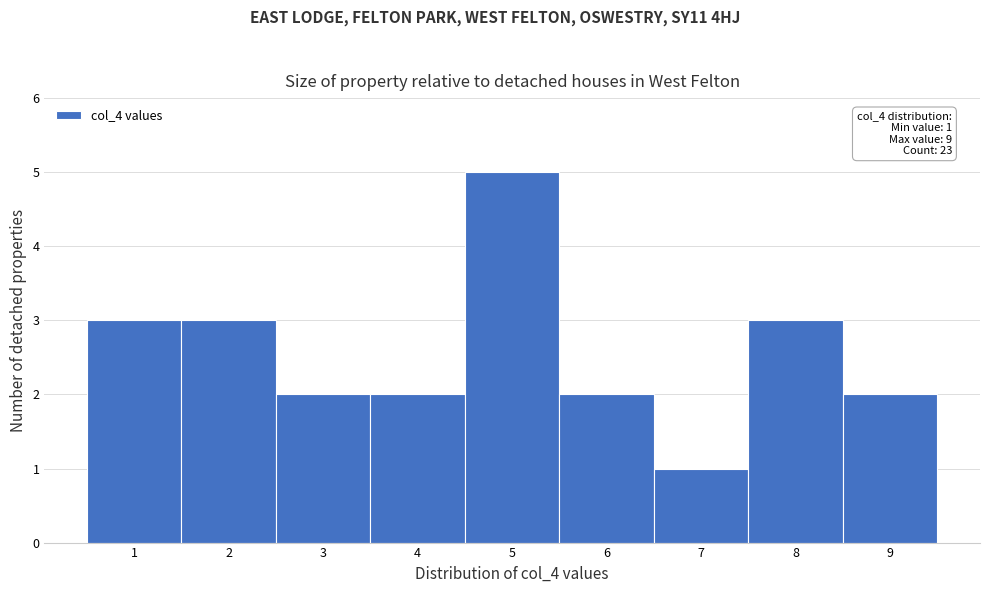

Which range on the x-axis has the tallest bar?

4.5 to 5.5